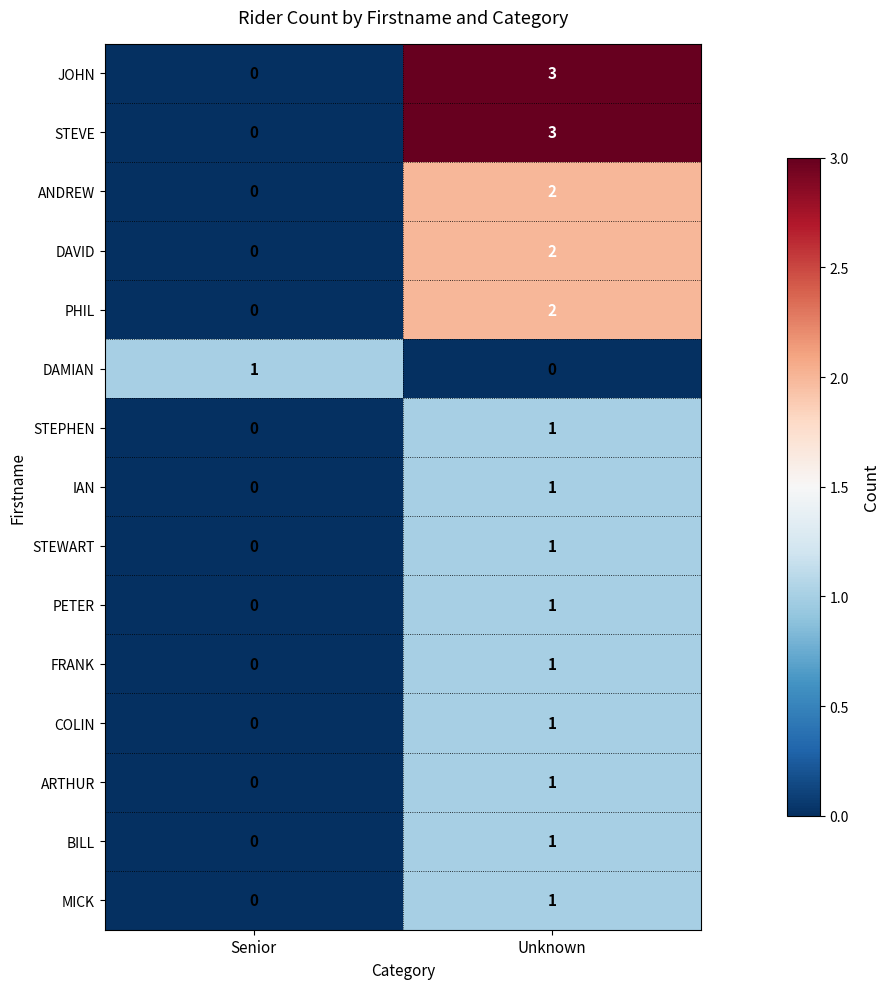

Reading right to left, transcribe all the data shown in this chart.

JOHN: Unknown=3	Senior=0
STEVE: Unknown=3	Senior=0
ANDREW: Unknown=2	Senior=0
DAVID: Unknown=2	Senior=0
PHIL: Unknown=2	Senior=0
DAMIAN: Unknown=0	Senior=1
STEPHEN: Unknown=1	Senior=0
IAN: Unknown=1	Senior=0
STEWART: Unknown=1	Senior=0
PETER: Unknown=1	Senior=0
FRANK: Unknown=1	Senior=0
COLIN: Unknown=1	Senior=0
ARTHUR: Unknown=1	Senior=0
BILL: Unknown=1	Senior=0
MICK: Unknown=1	Senior=0